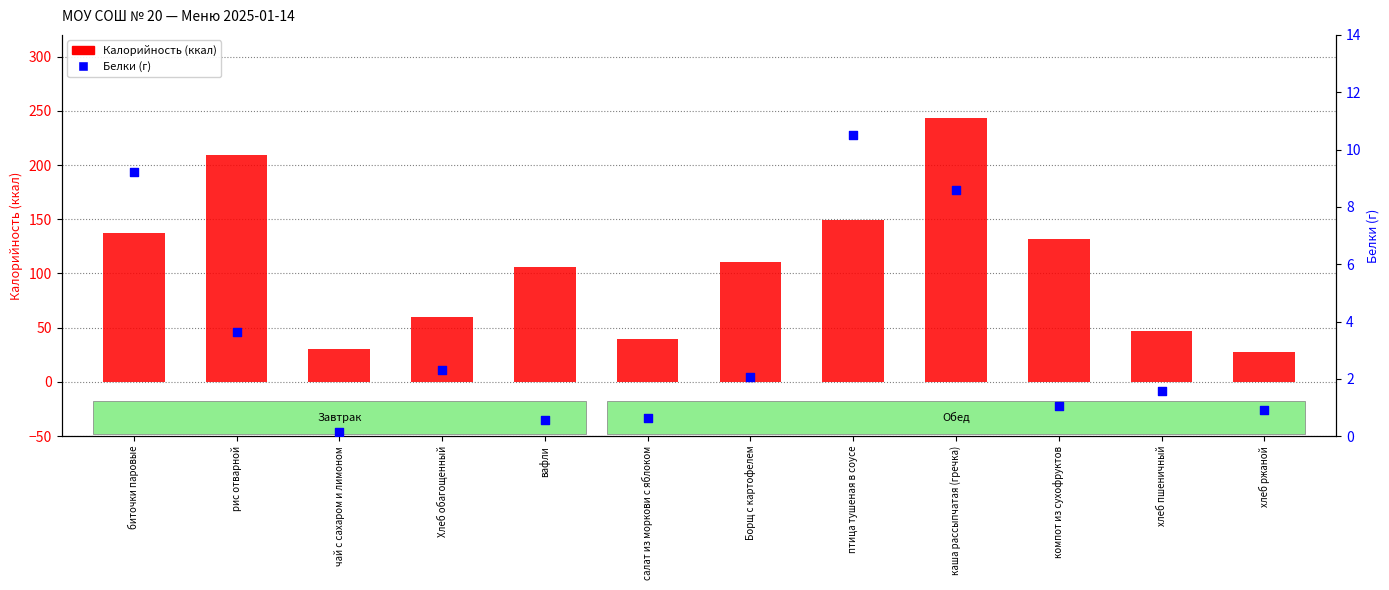

Is the value of Белки (г) at рис отварной greater than the value of Калорийность (ккал) at биточки паровые?

No